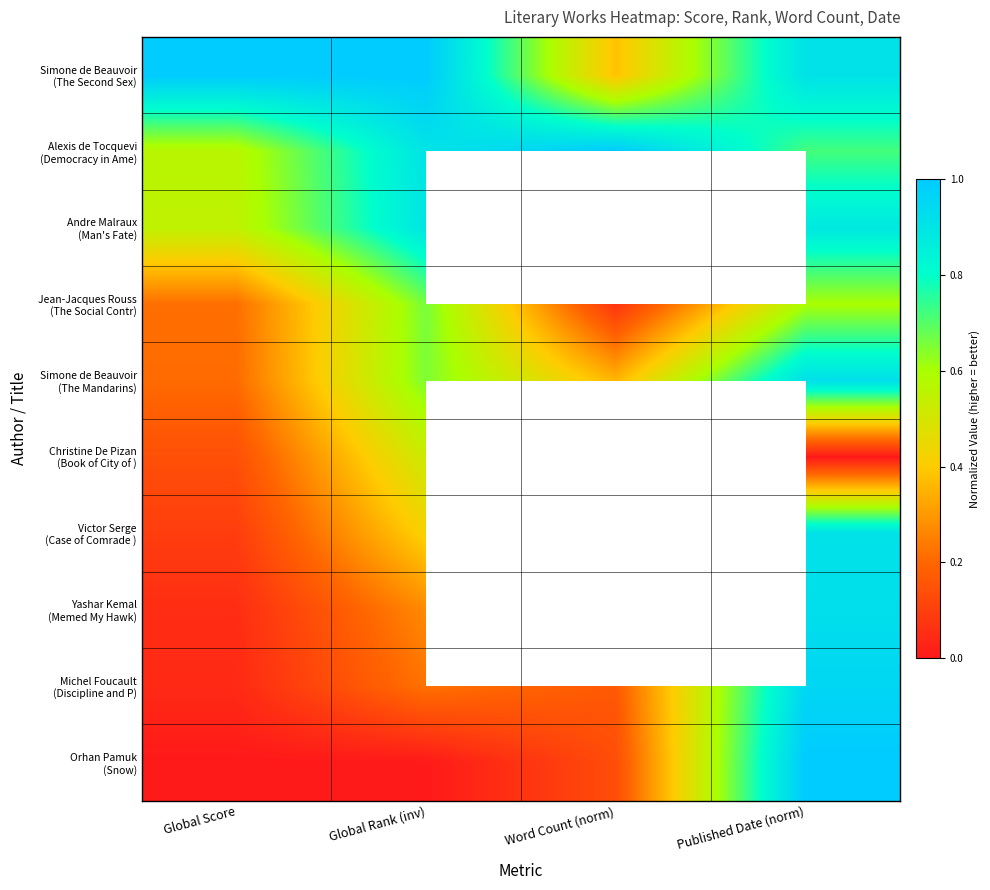

At which category is the sum across all series the highest?

Published Date (norm)